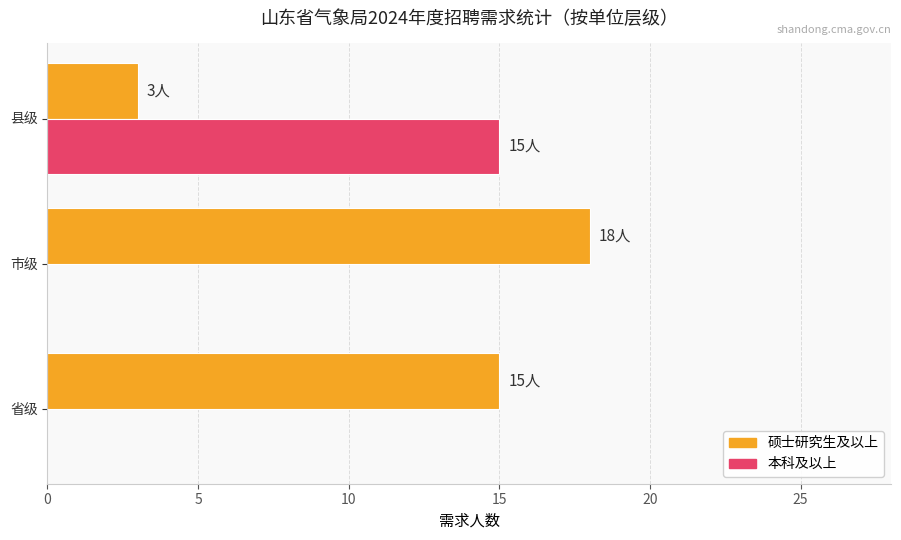

Which category has the highest value in the 本科及以上 series?

县级